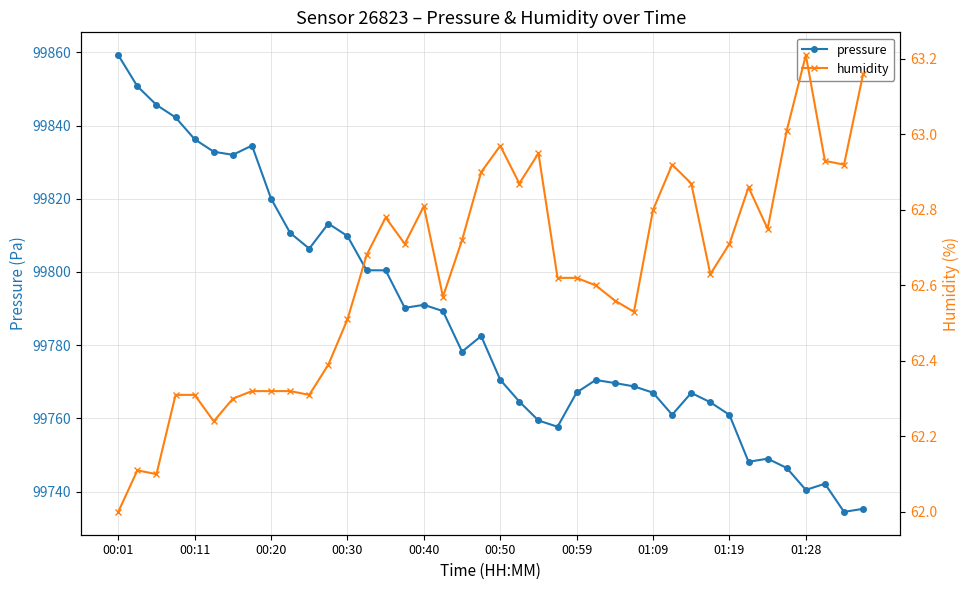

True or false: pressure has a value of 99809.8 at 00:30.

True